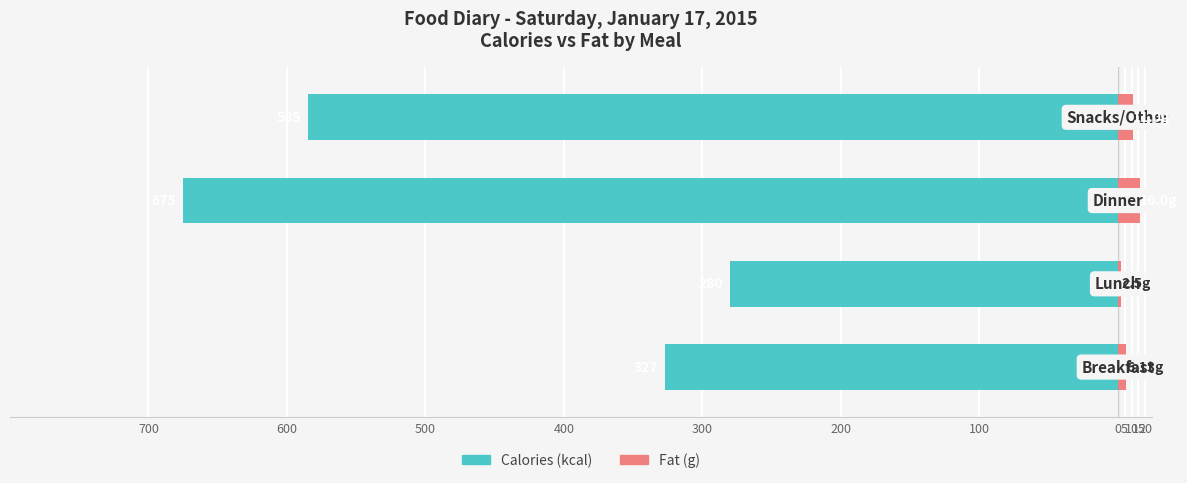

At how many categories does at least one series exceed -556?

4